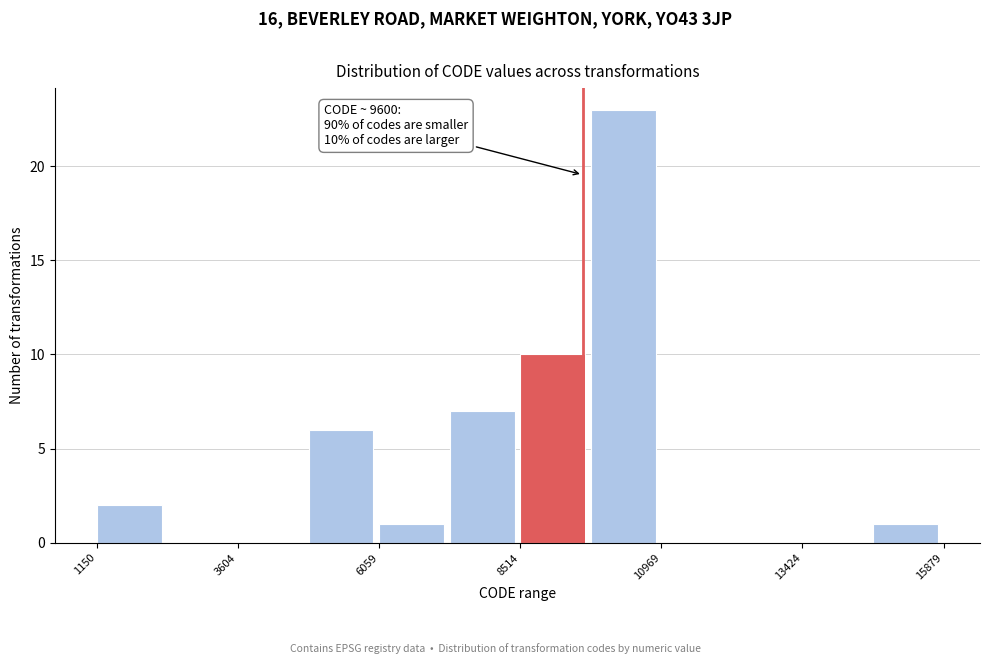

Read against the x-axis, roughly where is the centre of the tallest bar?

10500